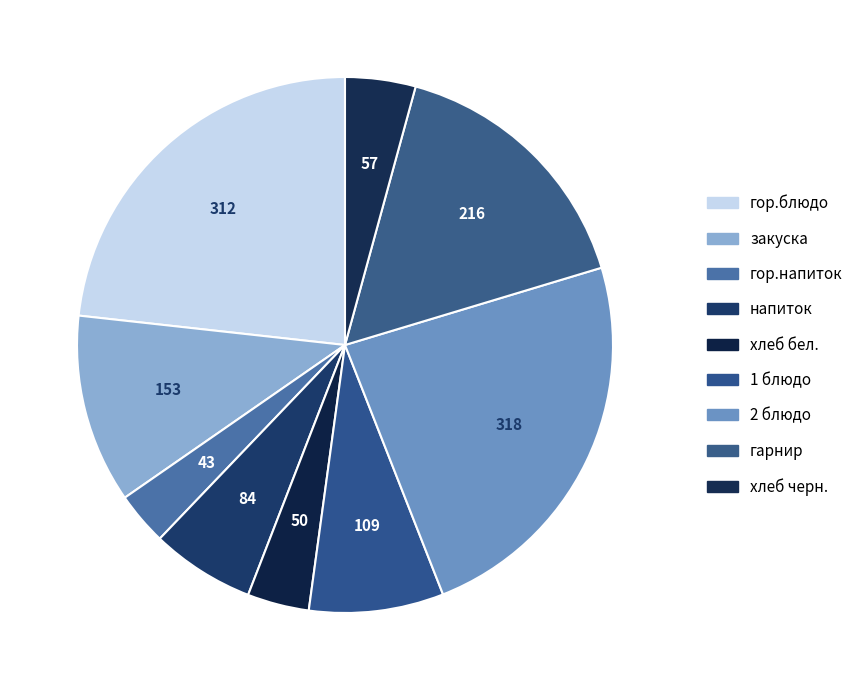

To the nearest percent, what is the difference between the largest and smallest slice percentages?

20%